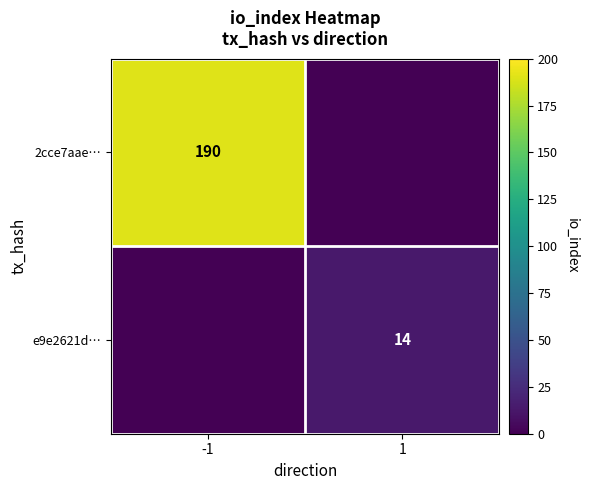

The value of e9e2621d… at 1 is 14. True or false?

True